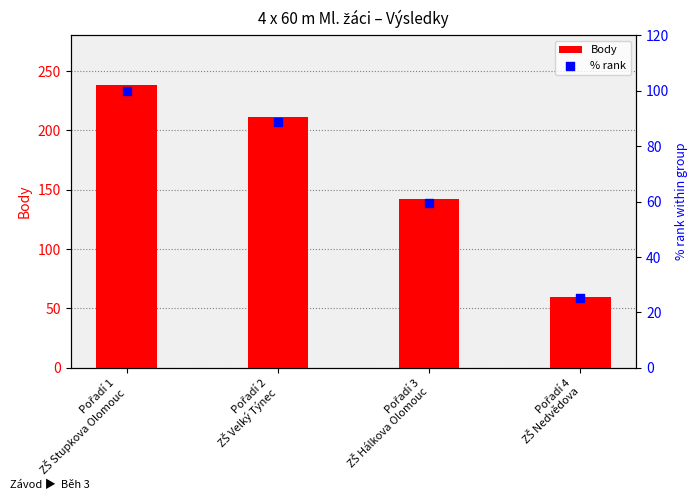

Is the value of % rank at Pořadí 1
ZŠ Stupkova Olomouc greater than the value of Body at Pořadí 1
ZŠ Stupkova Olomouc?

No